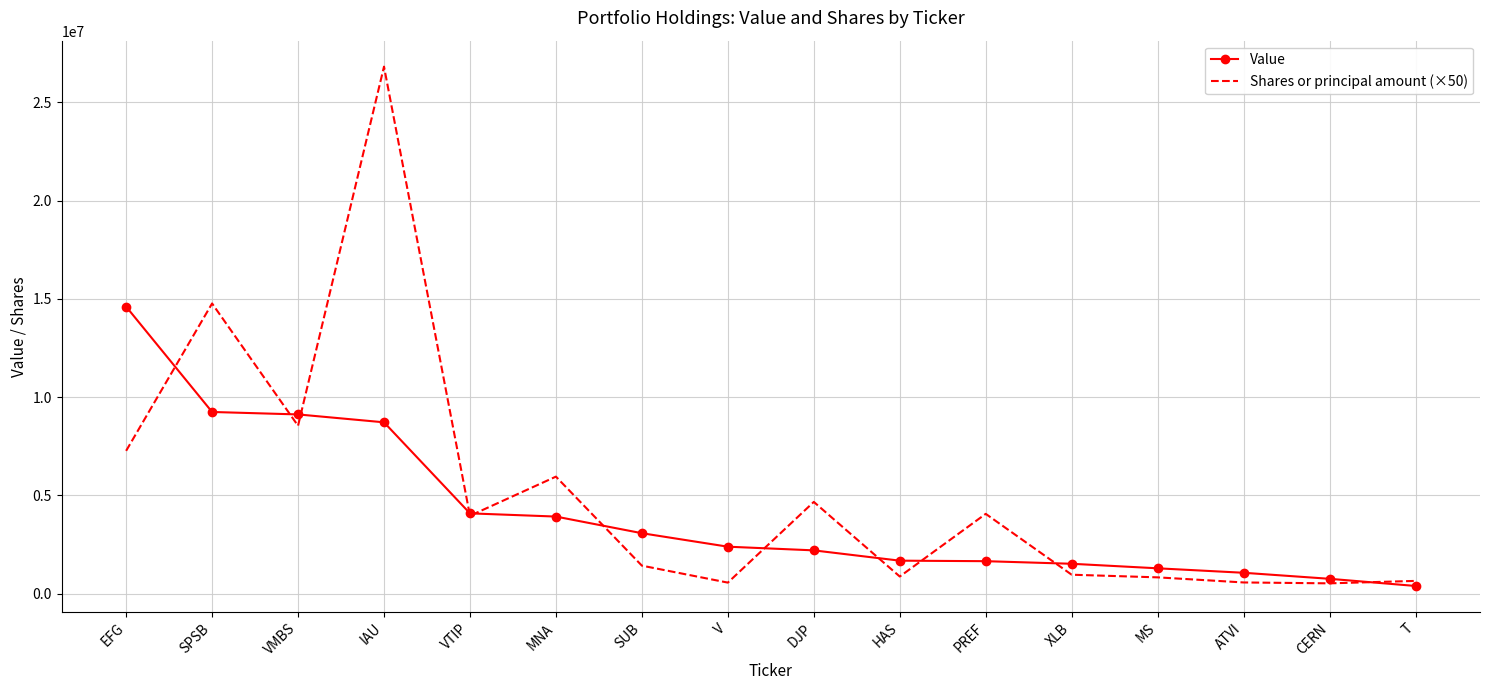

What is the approximate value of Shares or principal amount (×50) at VTIP?

3967300